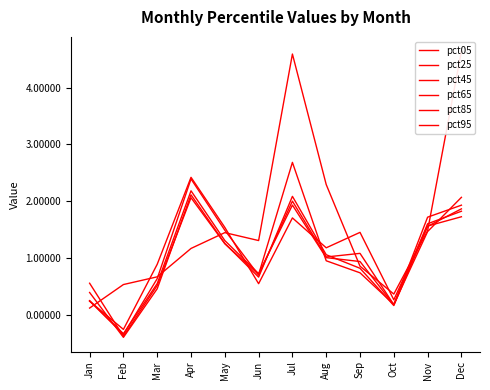

At which label is pct45 closest to 0?

Oct